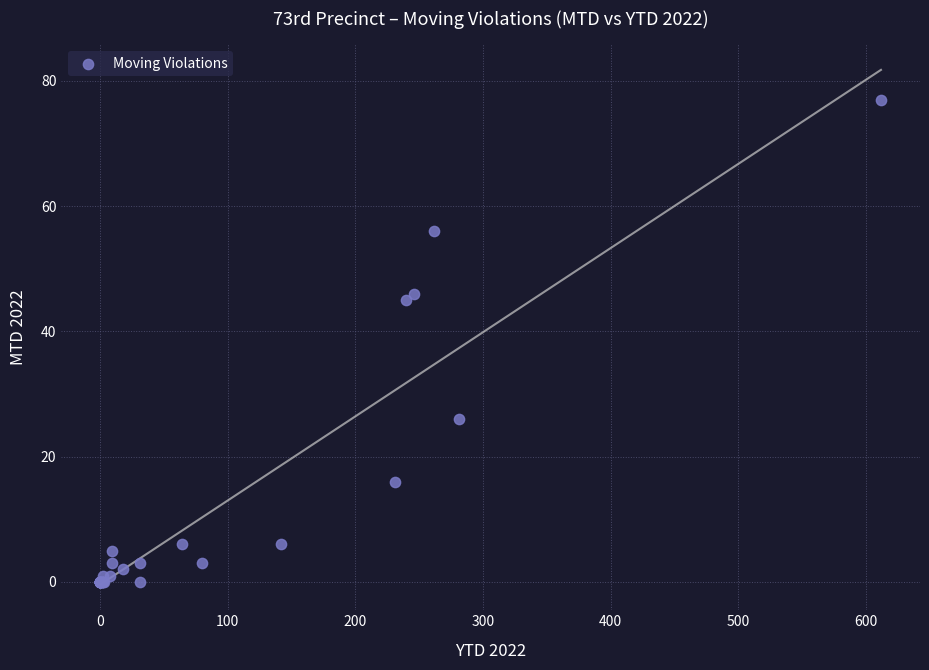

What Y value in the scatter plot is closest to 38?

45